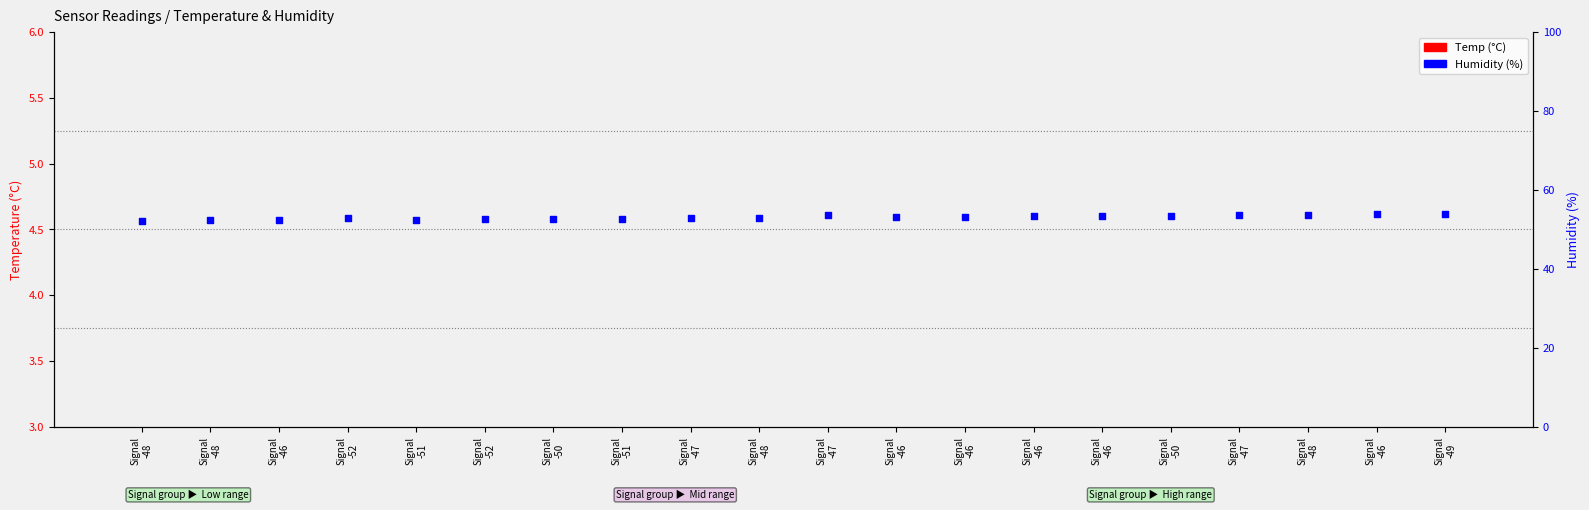

What are all the series names shown in the legend?

Temp (°C), Humidity (%)